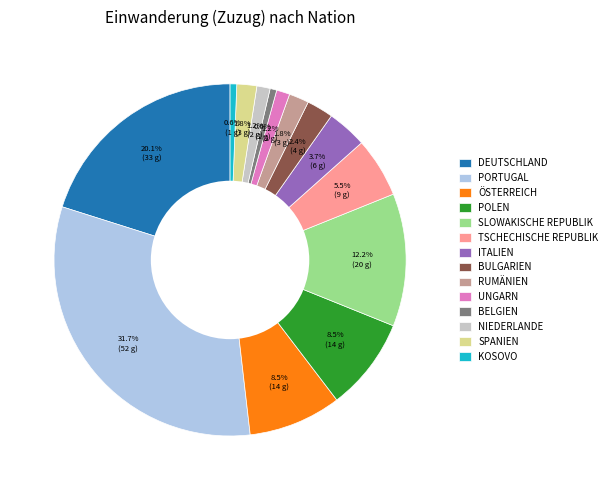

Is the sum of BELGIEN and SPANIEN greater than half?

No